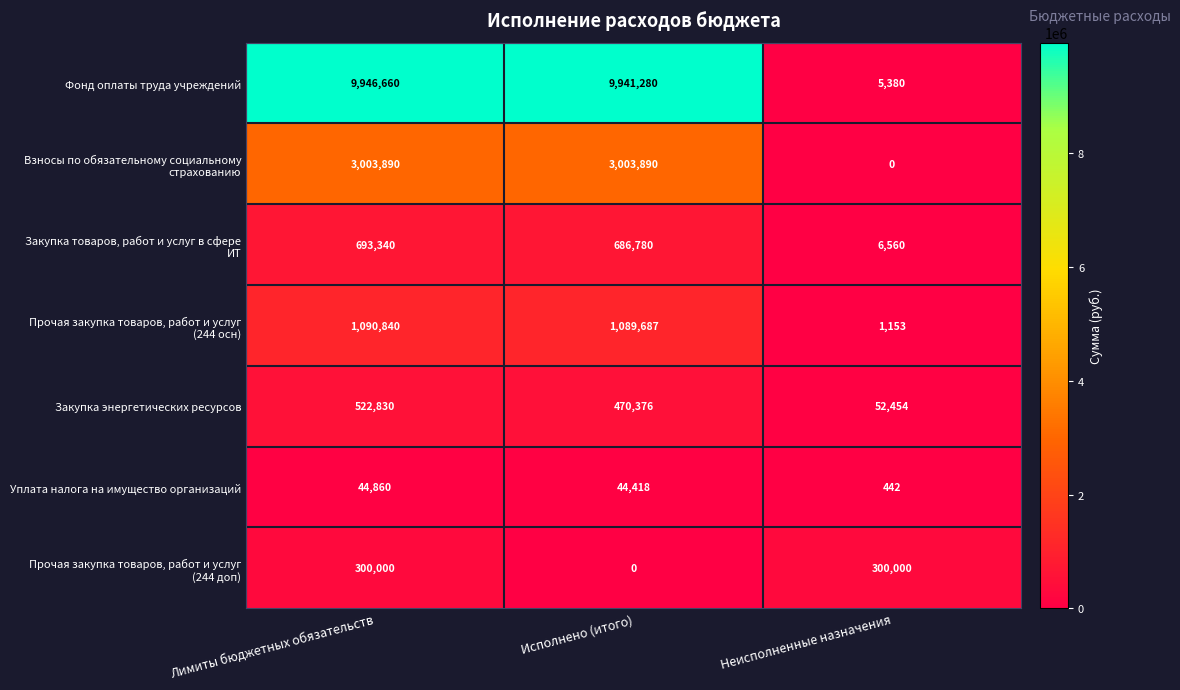

Which category has the highest value across all series?

Лимиты бюджетных обязательств